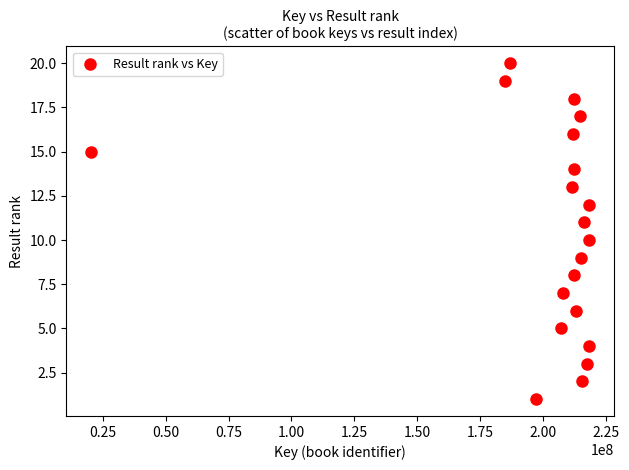

What is the range of X values (max minus min)?

197956368